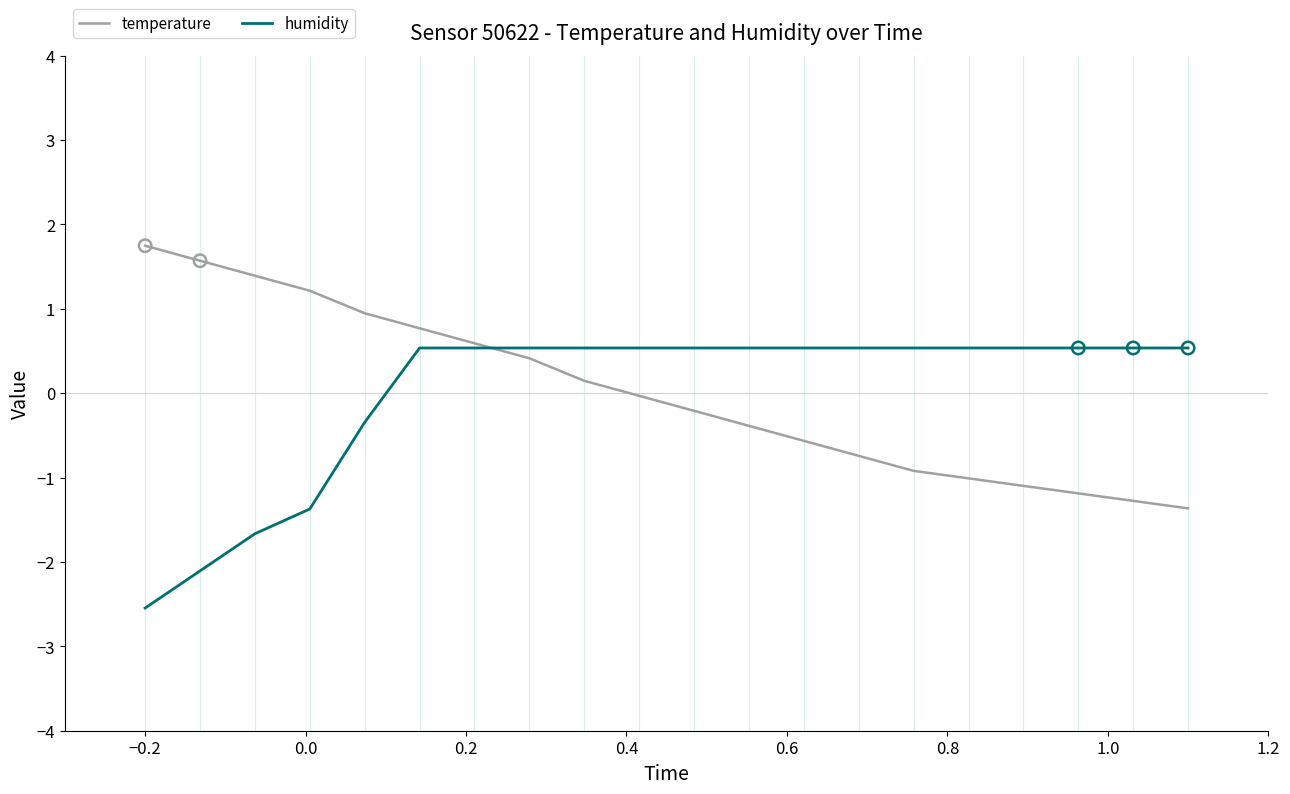

At how many categories does at least one series exceed 0?

20